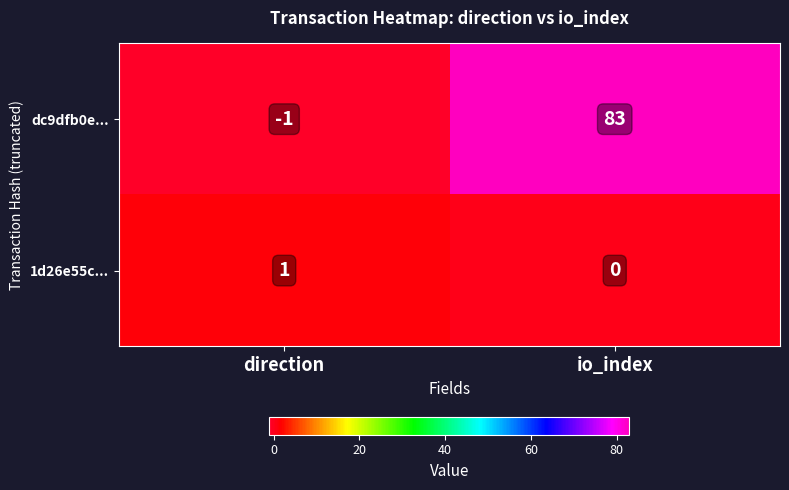

Reading left to right, extract all data points from this chart.

dc9dfb0e...: direction=-1	io_index=83
1d26e55c...: direction=1	io_index=0